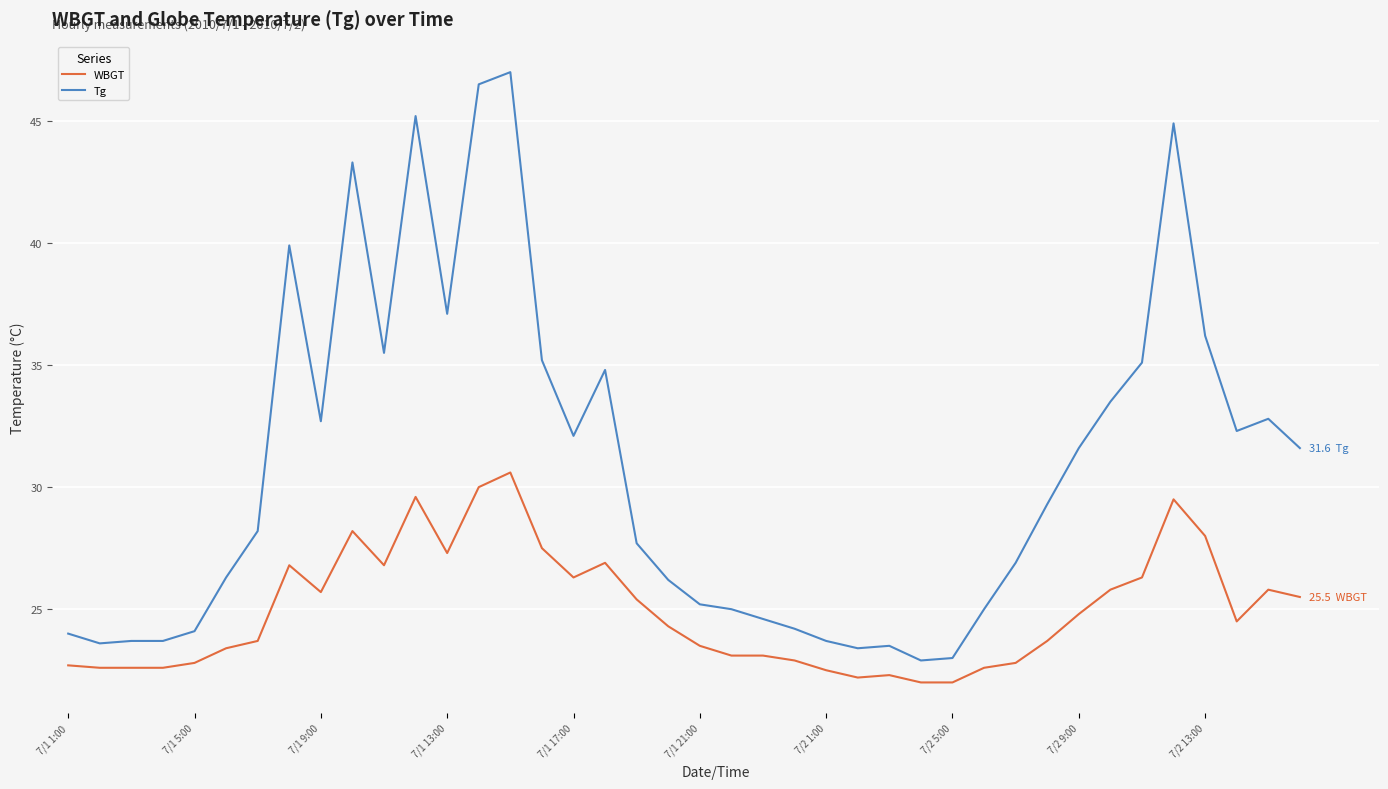

Rank the series by their average value, from lowest to highest.

WBGT, Tg